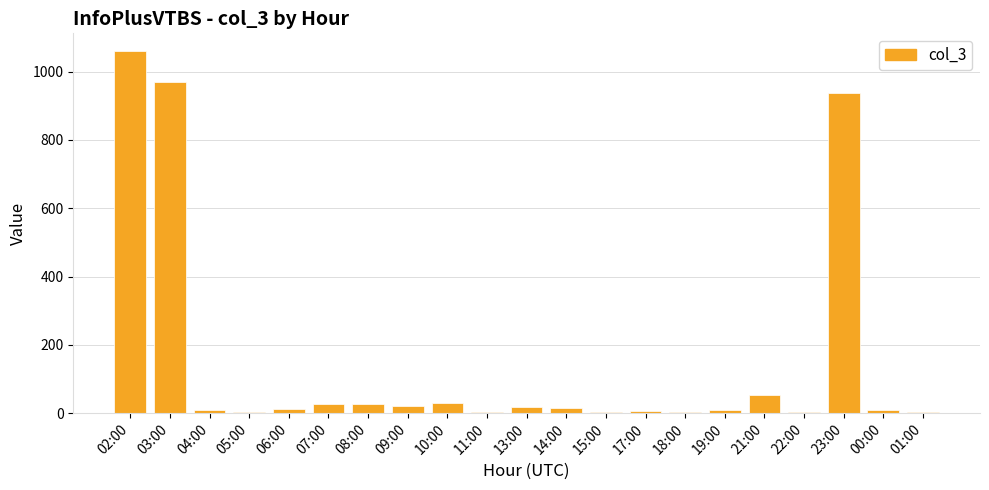

At which label is the value closest to 530?

23:00